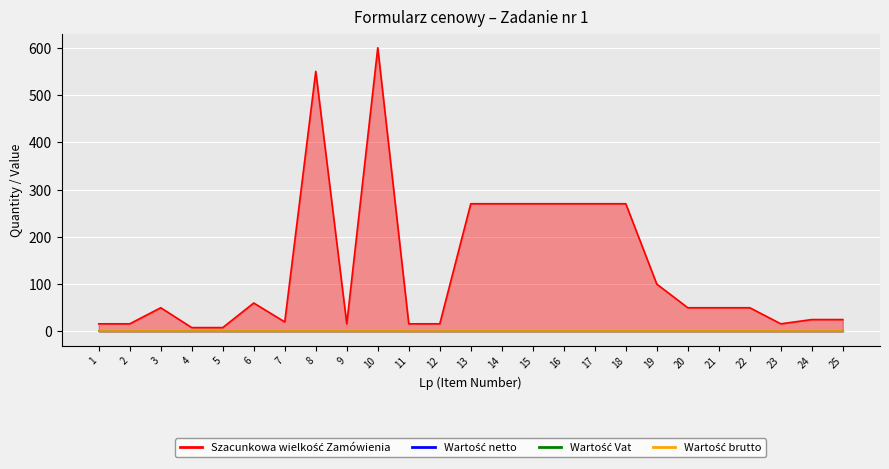

Is the value of Wartość brutto at 25 greater than the value of Wartość Vat at 12?

No